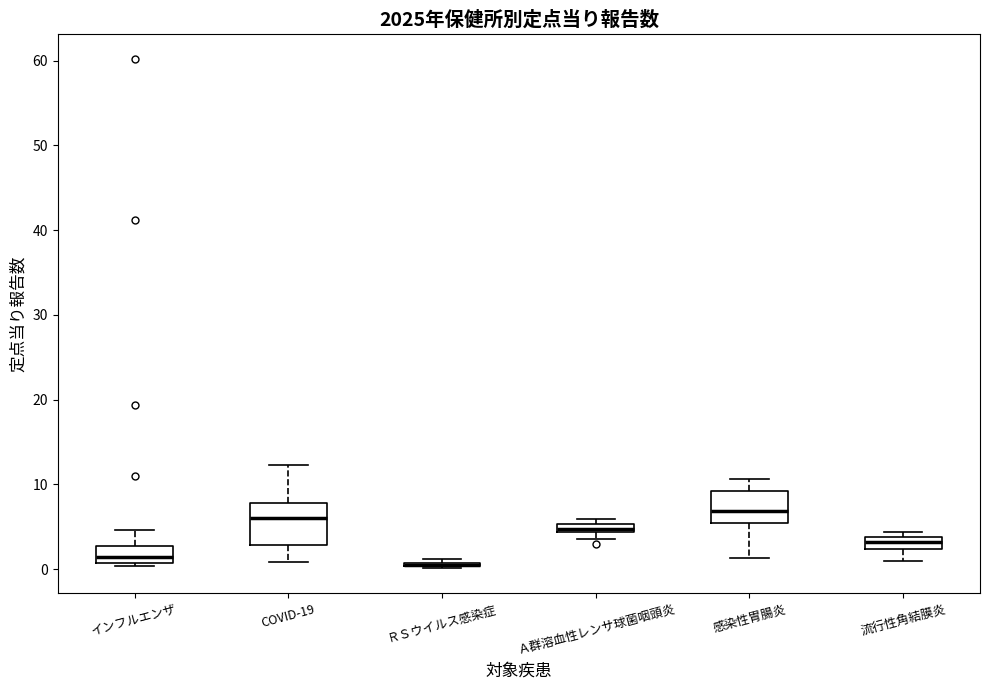

Which box is the tallest, from its lower edge to its upper edge?

COVID-19